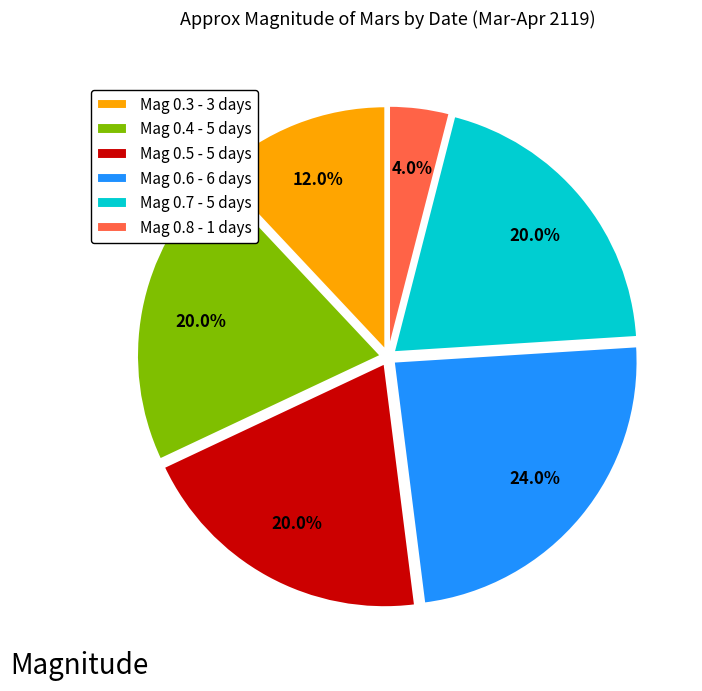

To the nearest percent, what is the average slice percentage?

17%